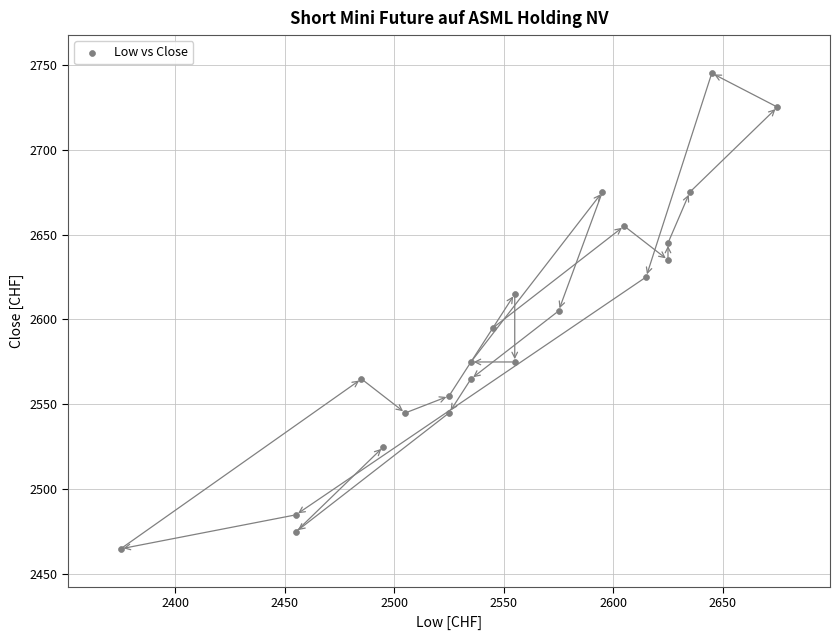

What is the range of Y values (max minus min)?

280